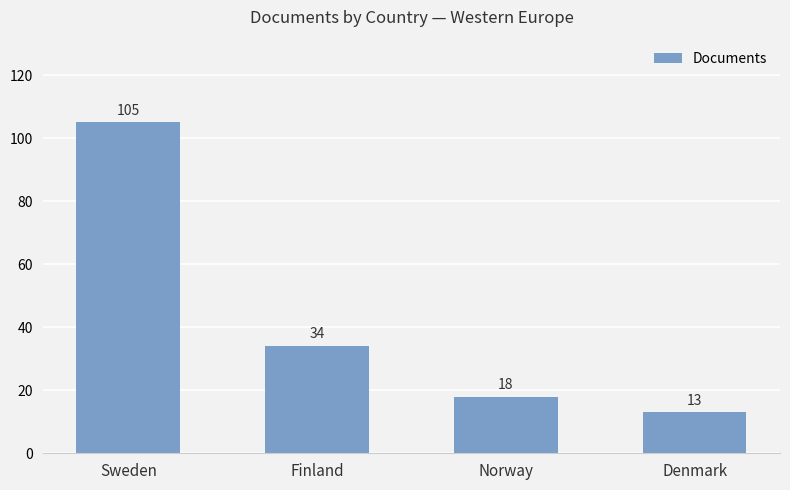

What is the greatest value displayed?

105